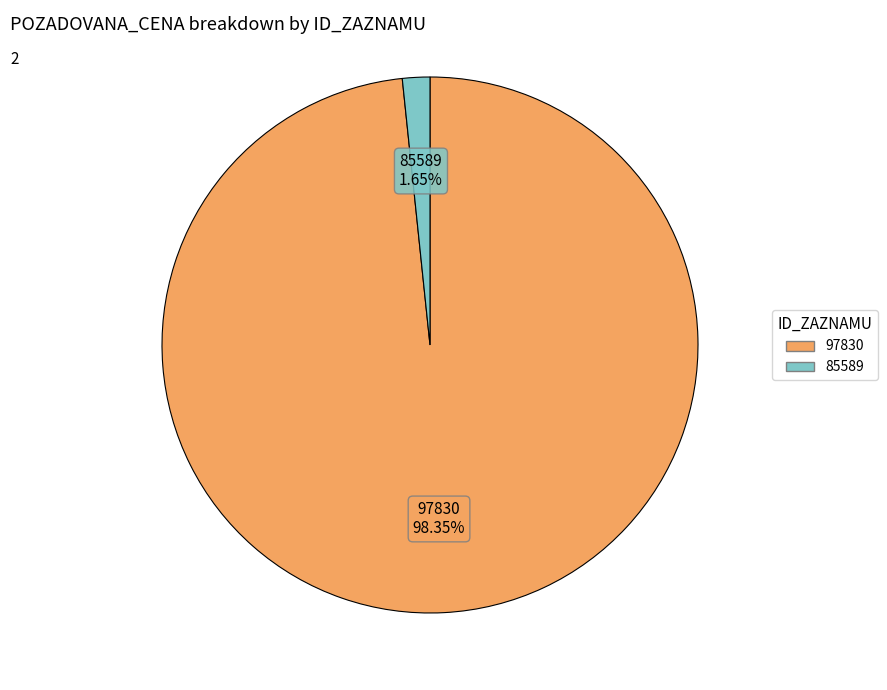

How much of the chart is everything except 85589?

98.3%